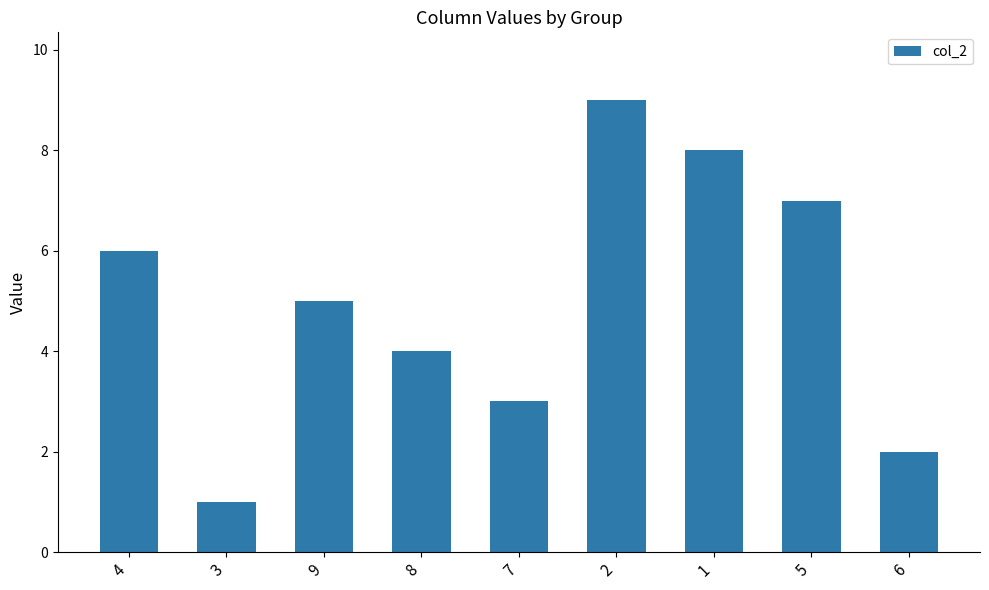

Is it true that the value at 5 is 2?

False